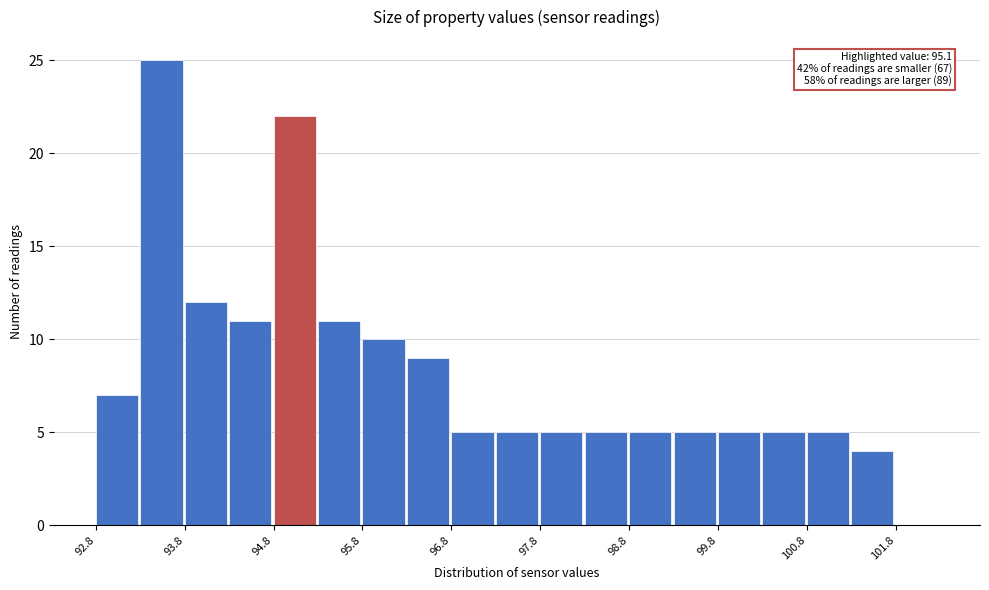

Which range on the x-axis has the tallest bar?

93.25 to 93.75